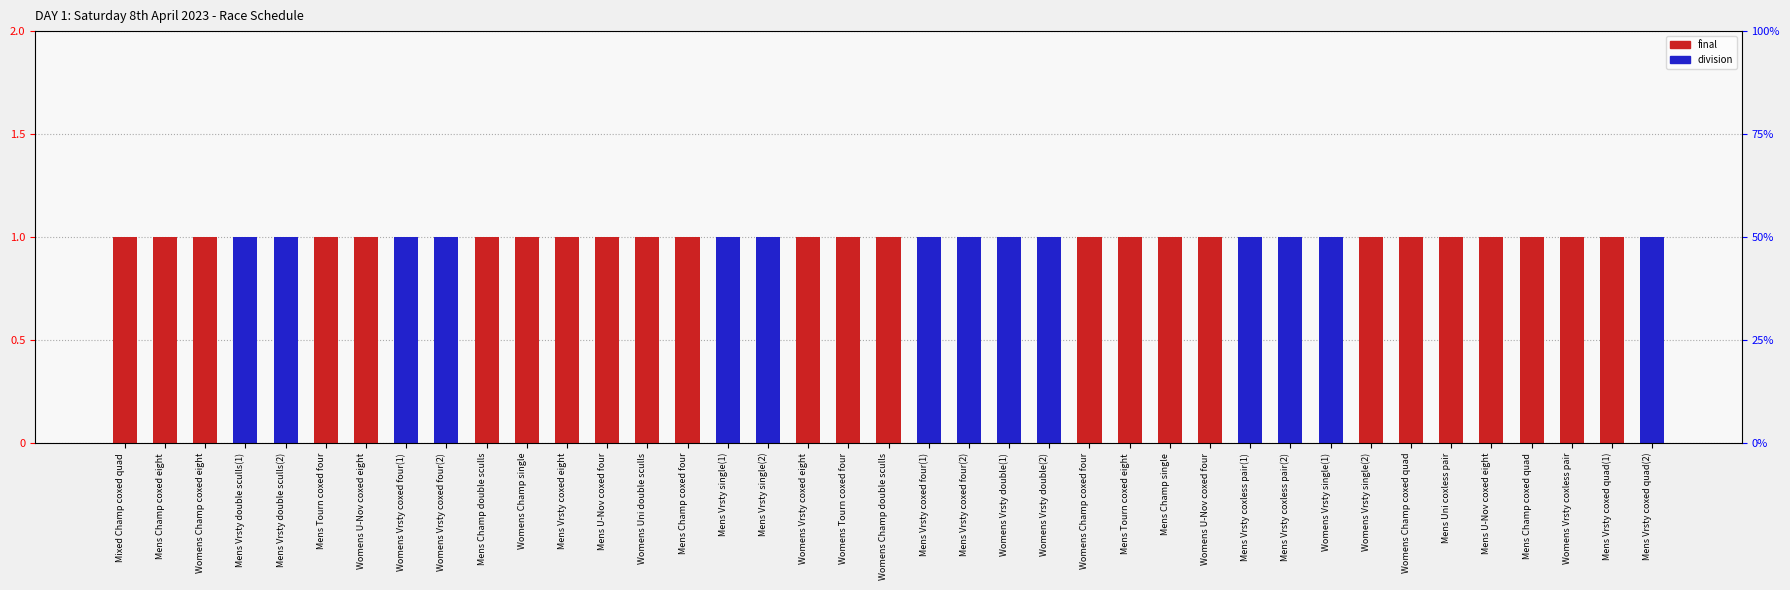

Reading left to right, transcribe all the data shown in this chart.

final: 1	1	1	0	0	1	1	0	0	1	1	1	1	1	1	0	0	1	1	1	0	0	0	0	1	1	1	1	0	0	0	1	1	1	1	1	1	1	0
division: 0	0	0	1	1	0	0	1	1	0	0	0	0	0	0	1	1	0	0	0	1	1	1	1	0	0	0	0	1	1	1	0	0	0	0	0	0	0	1